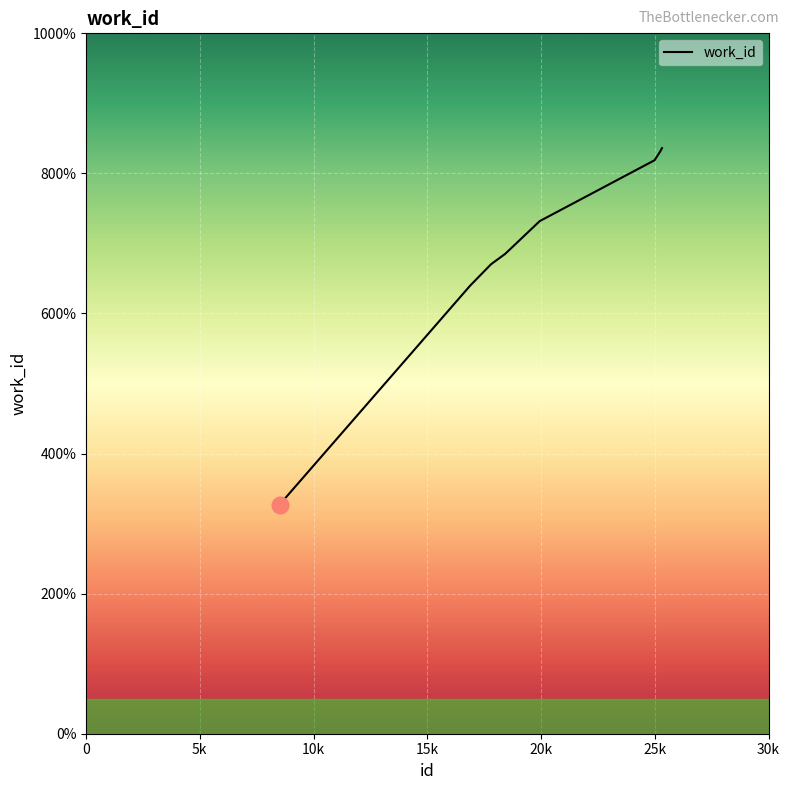

Which category has the lowest value across all series?

8524